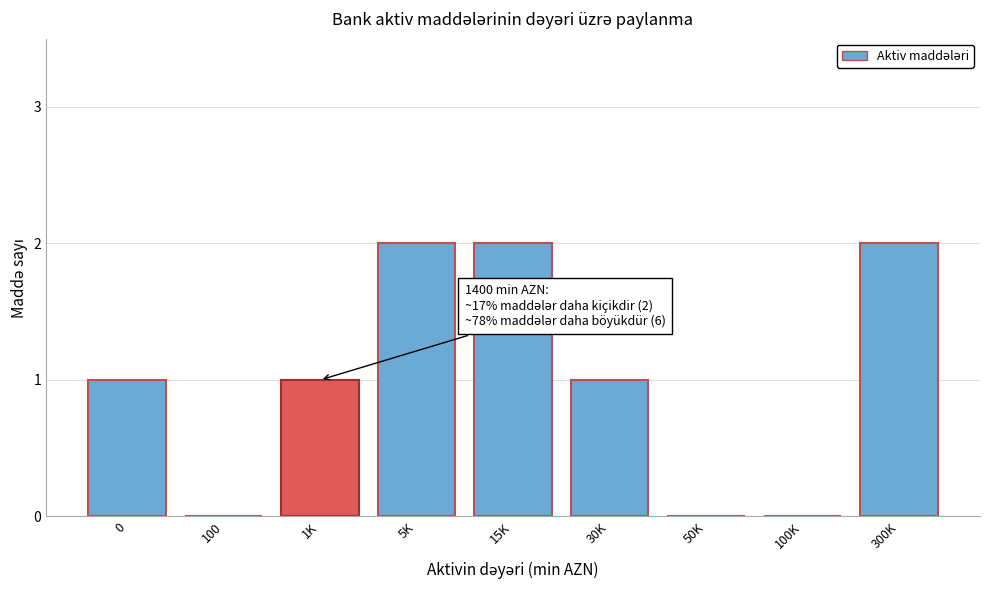

Reading left to right, list all the values displayed in this chart.

0=1	100=0	1K=1	5K=2	15K=2	30K=1	50K=0	100K=0	300K=2